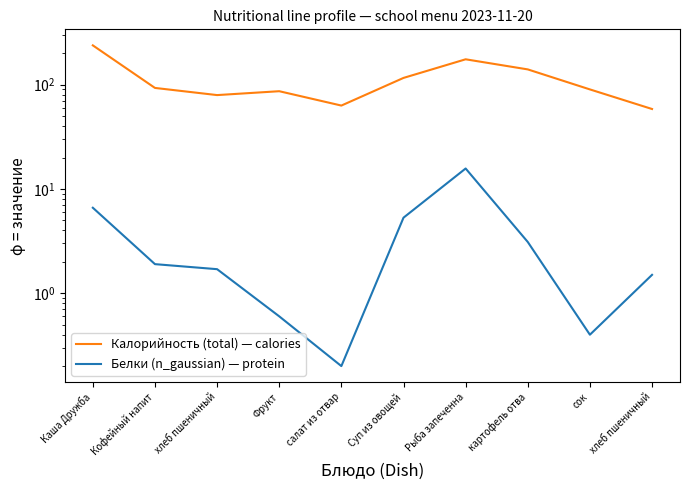

What are all the series names shown in the legend?

Калорийность (total) — calories, Белки (n_gaussian) — protein